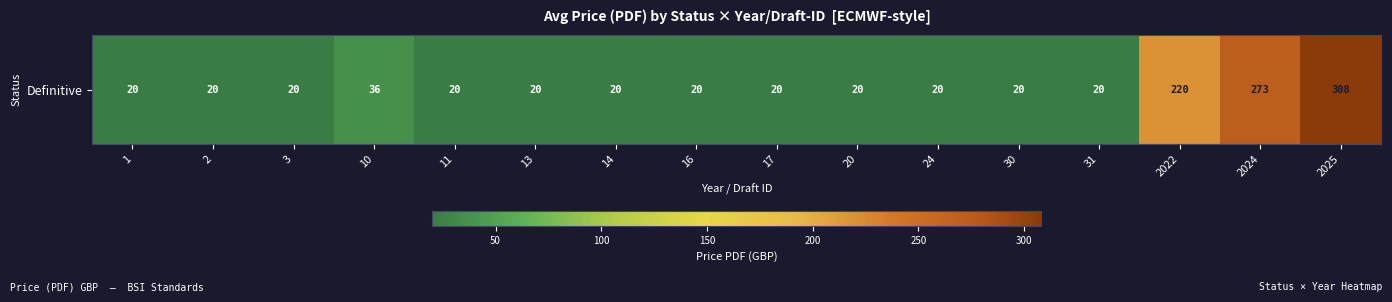

Count the number of data series in this chart.

1